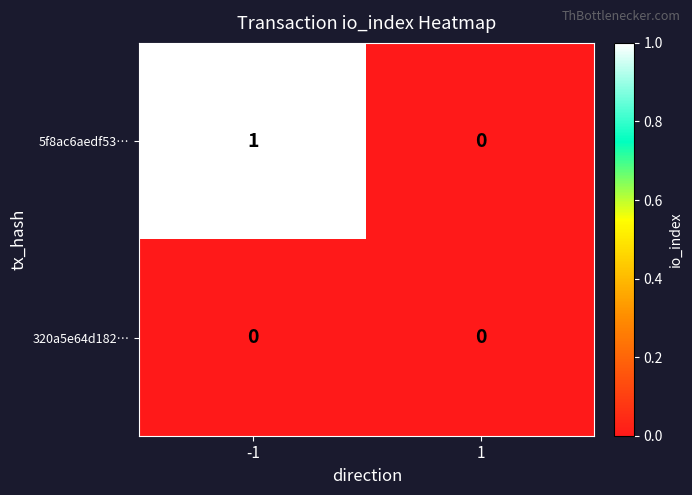

The value of 5f8ac6aedf53… at -1 is 0. True or false?

False